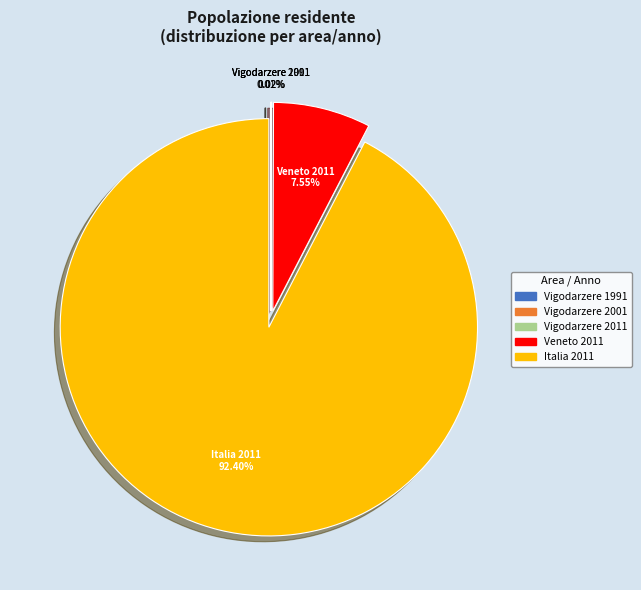

To the nearest percent, what is the difference between the largest and smallest slice percentages?

92%